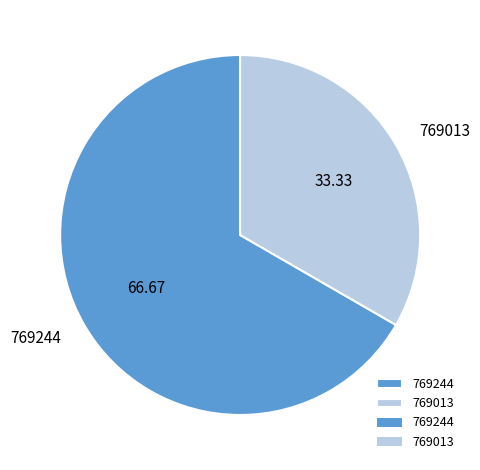

Which has a higher value, 769013 or 769244?

769244